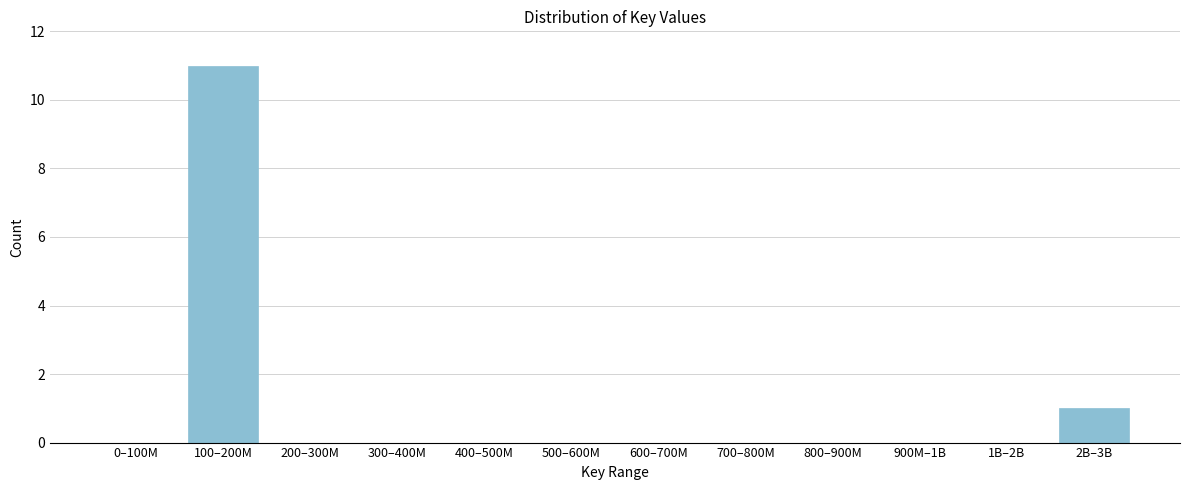

Reading left to right, list all the values displayed in this chart.

0–100M=0	100–200M=11	200–300M=0	300–400M=0	400–500M=0	500–600M=0	600–700M=0	700–800M=0	800–900M=0	900M–1B=0	1B–2B=0	2B–3B=1